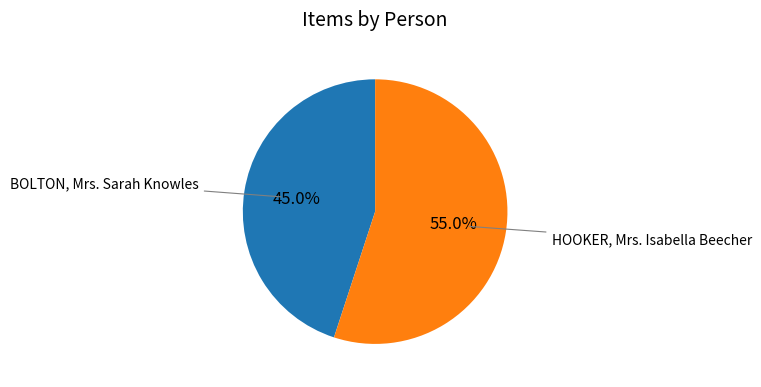

Is there any slice that represents more than half of the pie?

Yes